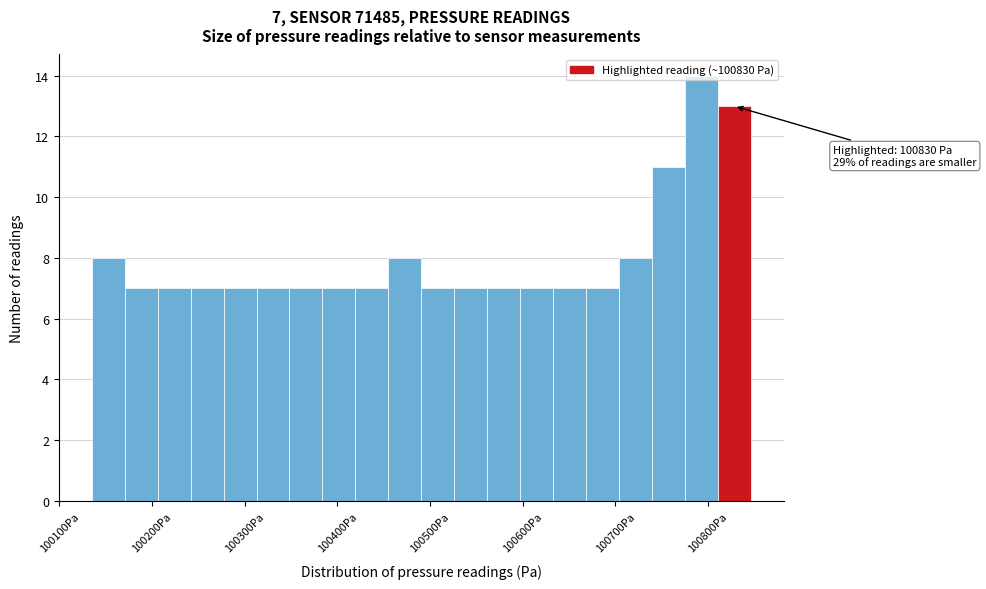

Around what value on the x-axis is the tallest bar? Give the approximate position of its centre, as read against the axis.

100790